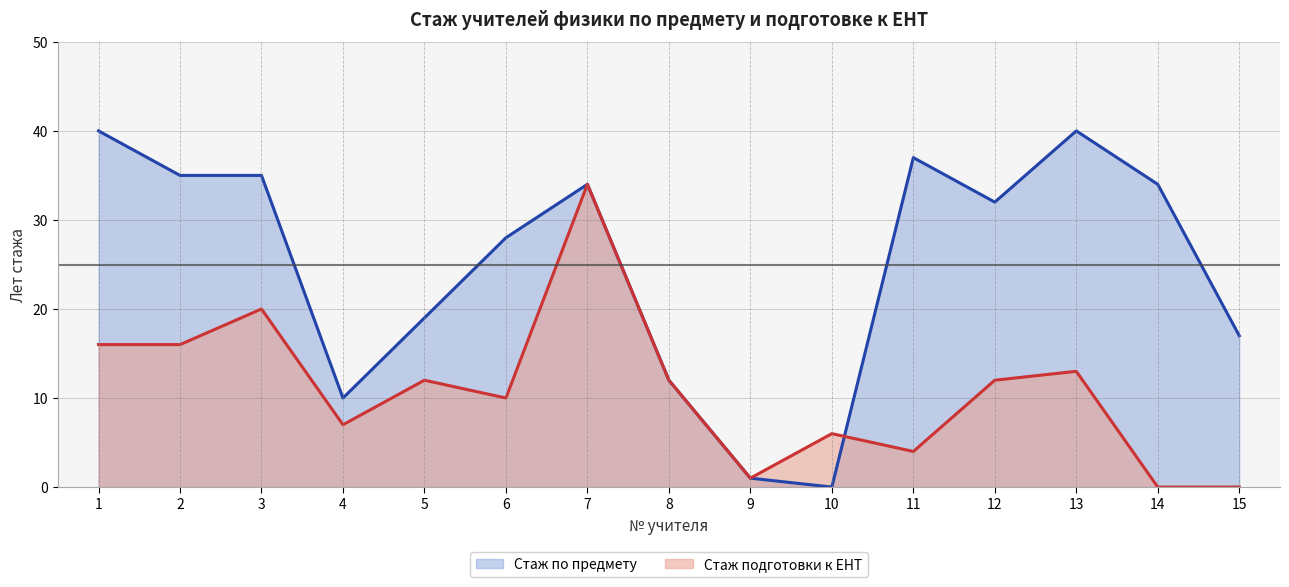

How many interior local valleys does the Стаж по предмету series have?

3